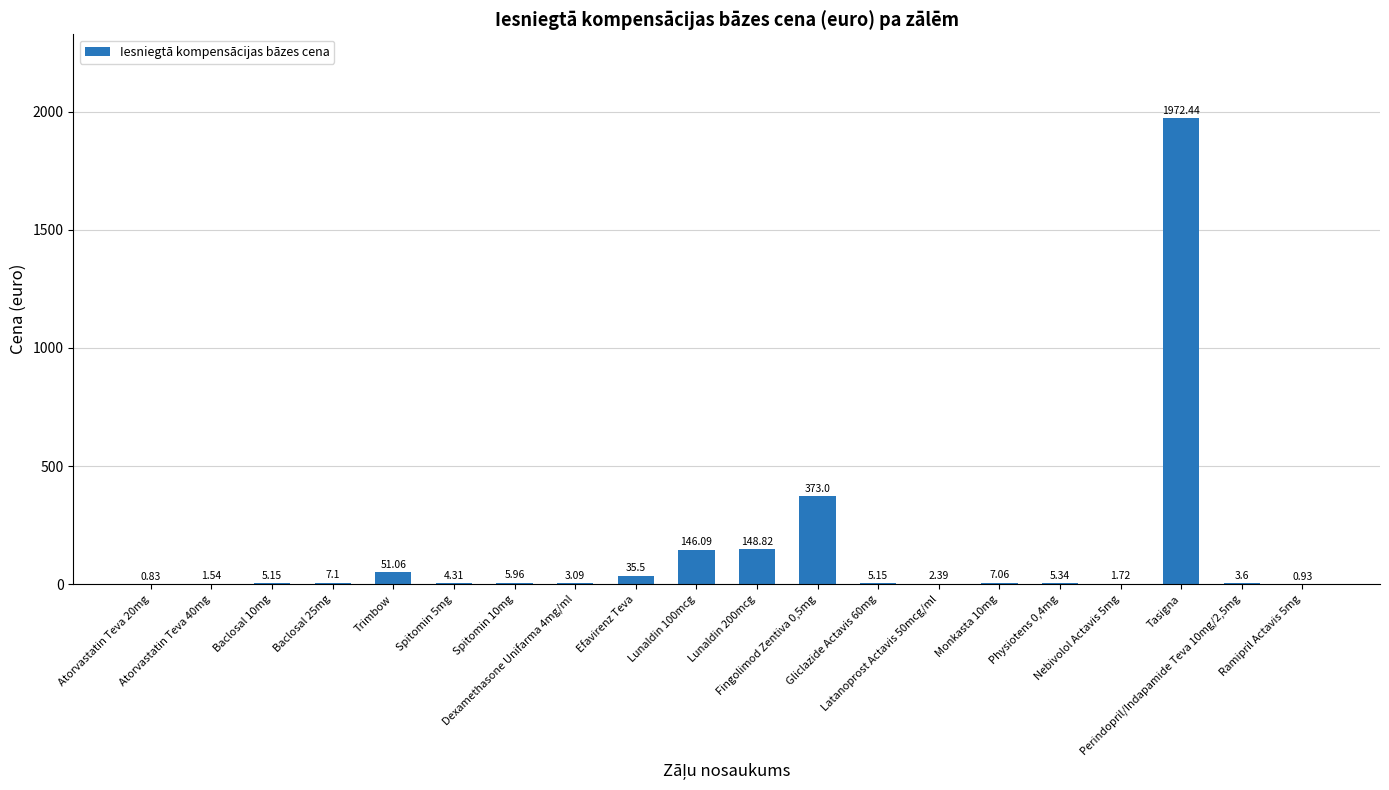

What is the sum of all values?

2781.1